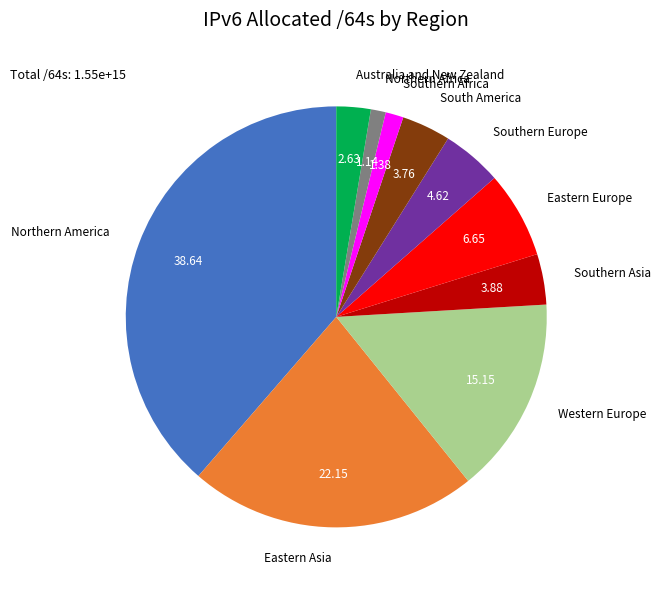

Do Southern Asia and Australia and New Zealand together represent more than half of the pie?

No